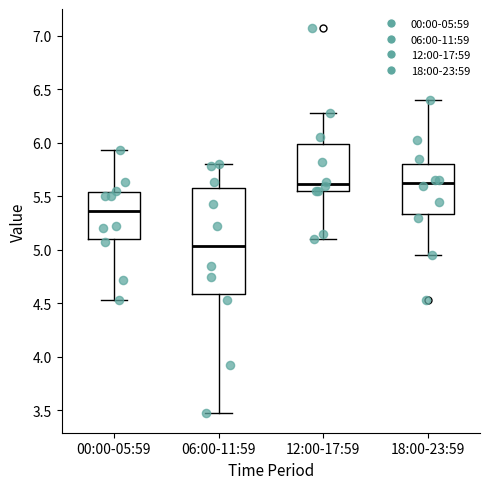

Which box has the lowest median line?

06:00-11:59